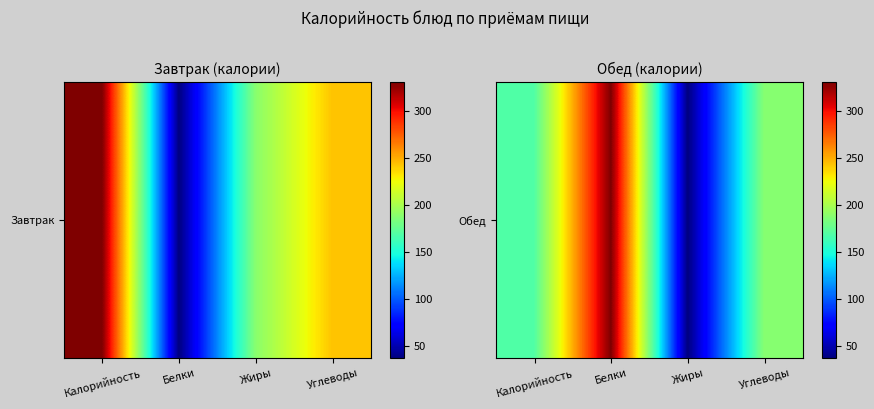

True or false: the data shows 37 at Жиры.

True